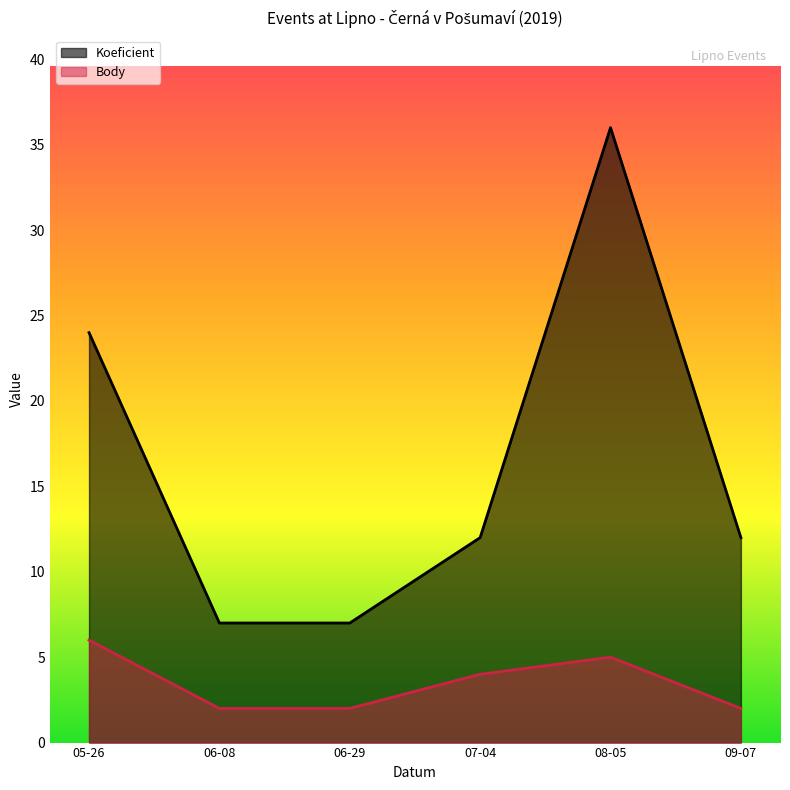

How many data points in Body are above 4?

2